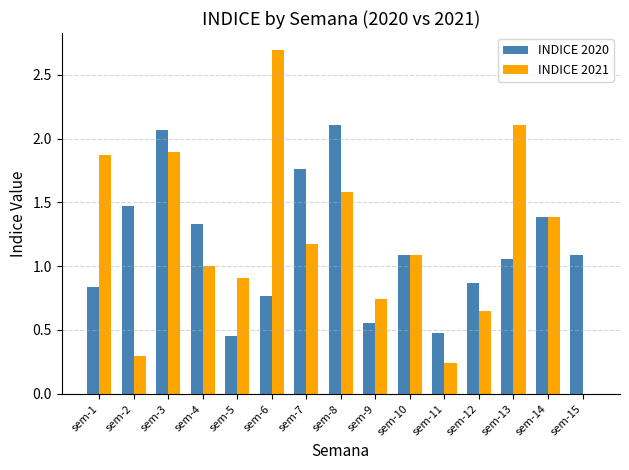

Which series changed the most between sem-3 and sem-8?

INDICE 2021